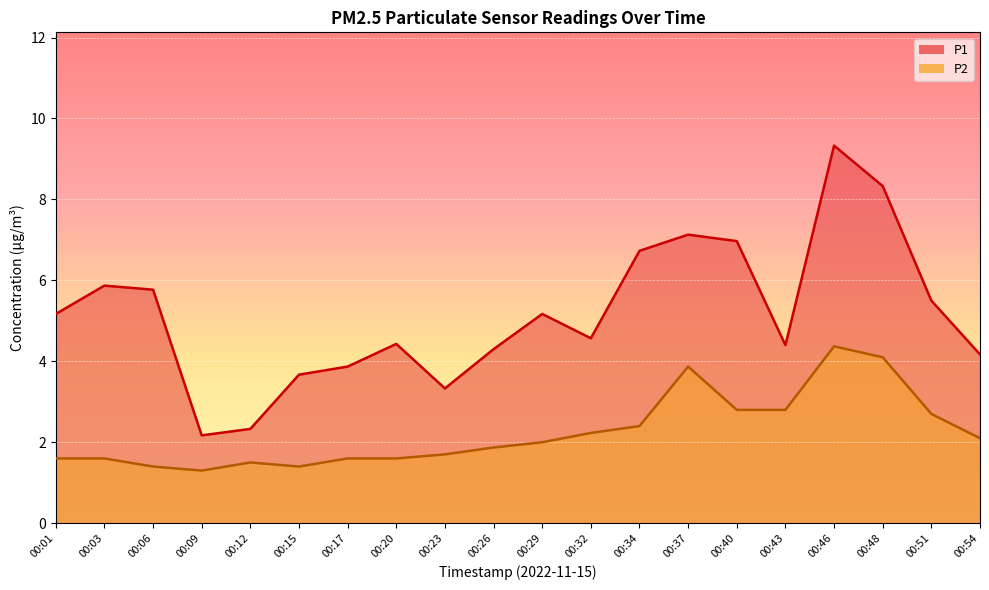

What is the difference between the P2 values at 00:17 and 00:12?

0.1